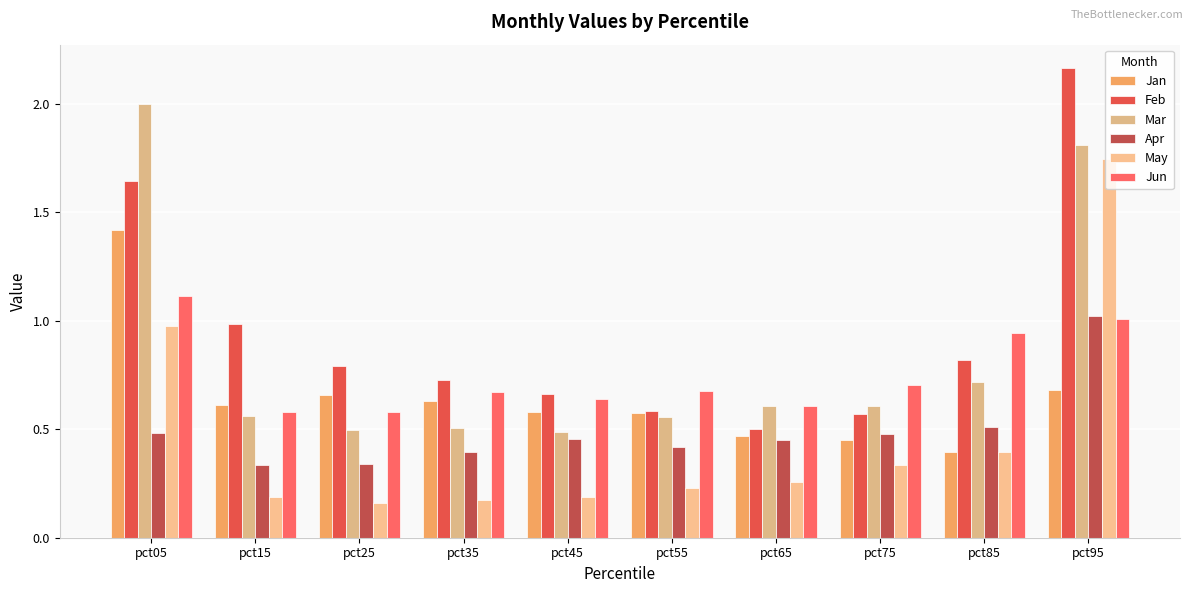

What is the spread (max minus min) of values at pct15?

0.8